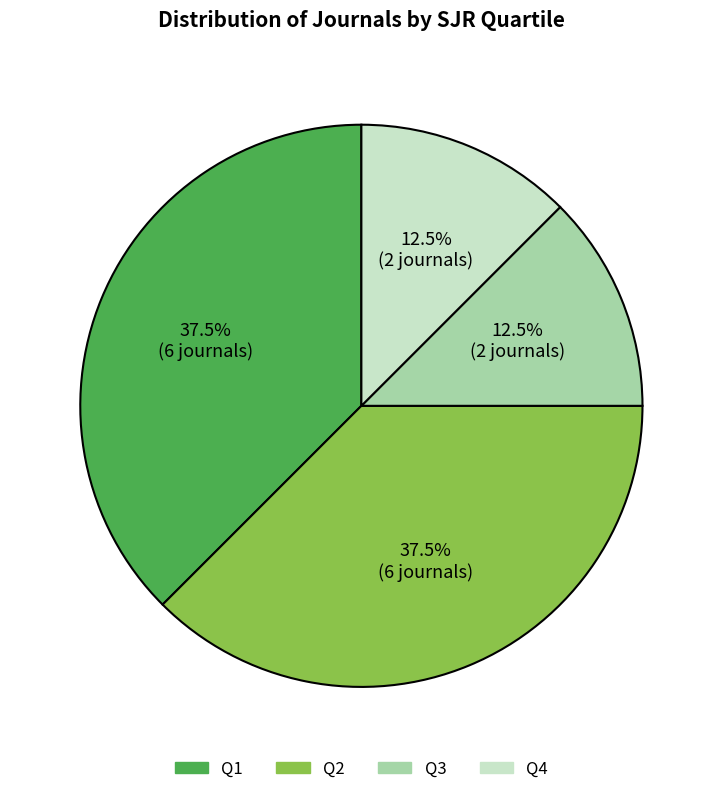

Is there any slice that represents more than half of the pie?

No